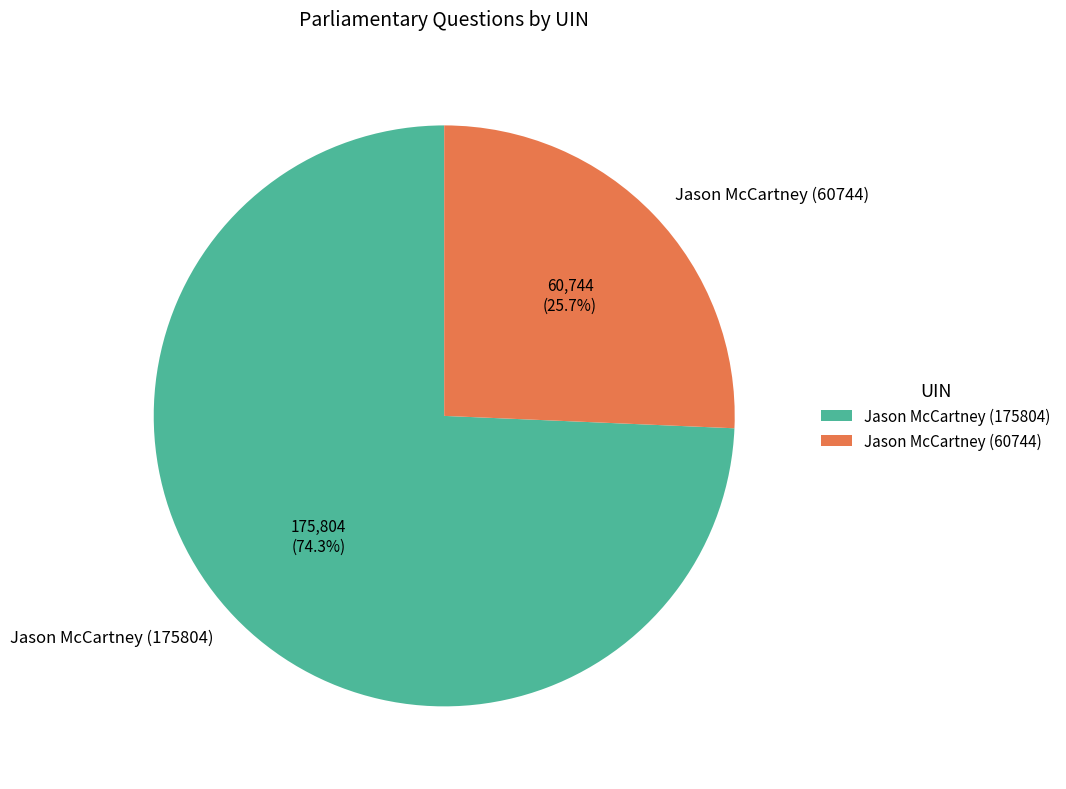

Rank the categories by value from lowest to highest.

Jason McCartney (60744), Jason McCartney (175804)